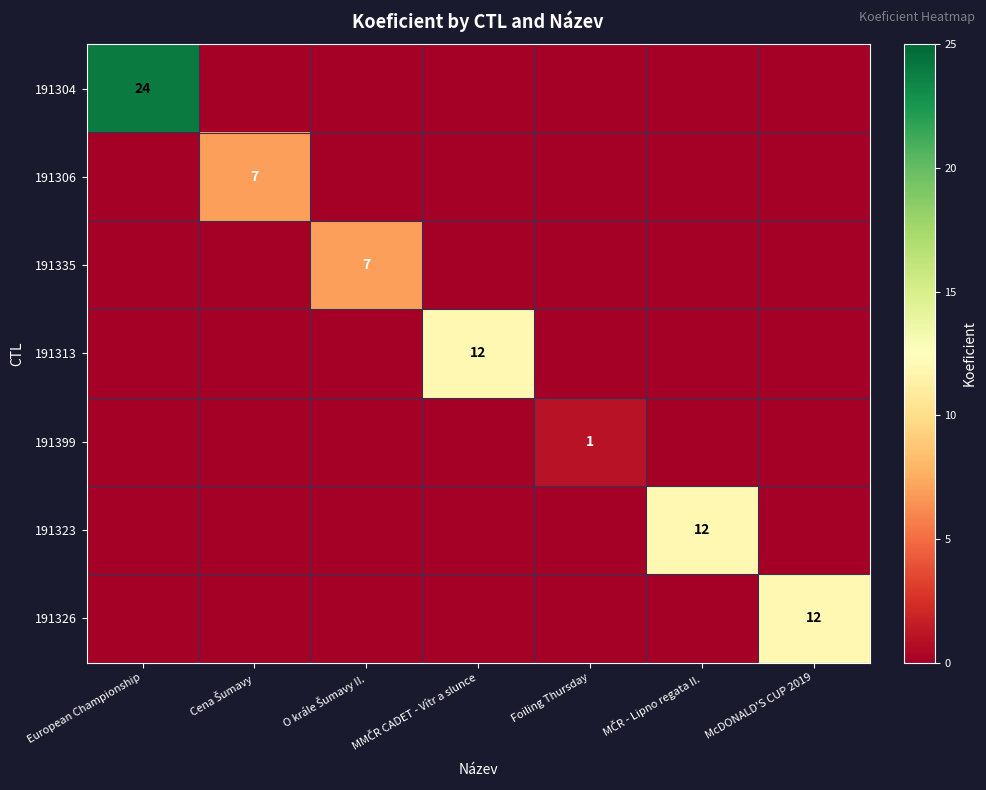

How many distinct data groups are displayed?

7